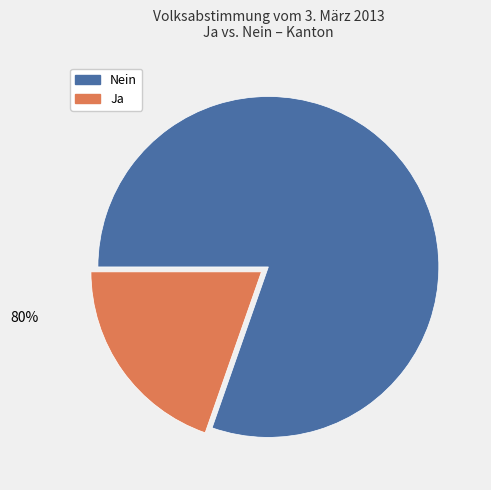

Which has a higher value, Nein or Ja?

Nein